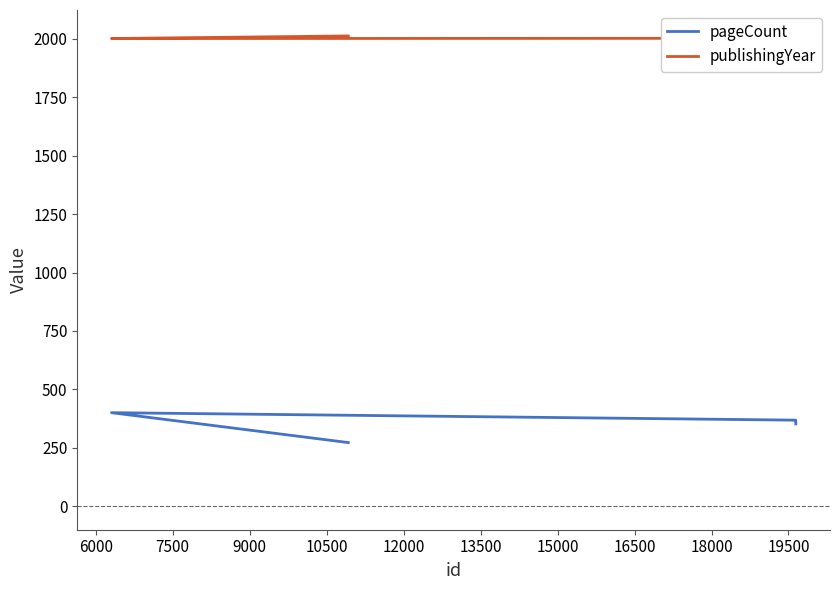

How many values in the pageCount series are below 368?

2